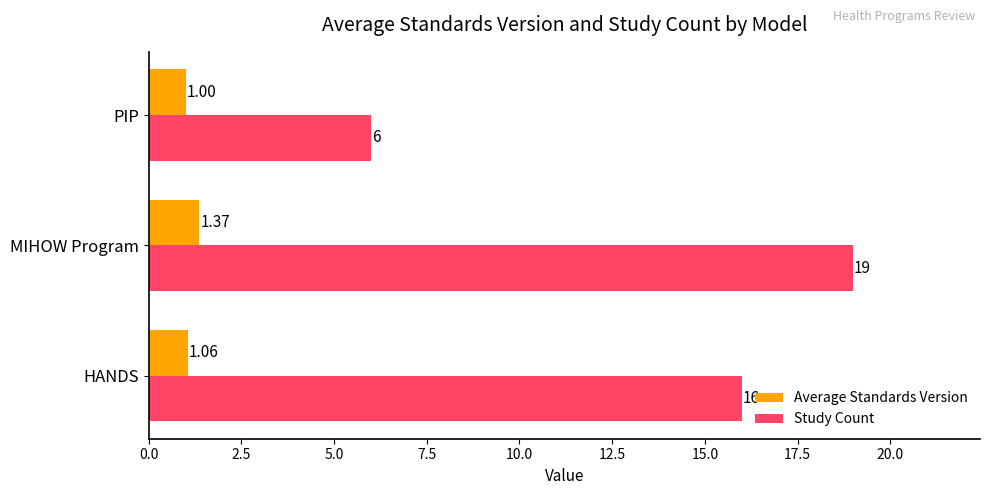

Count the Average Standards Version values in the range 1 to 2.

3